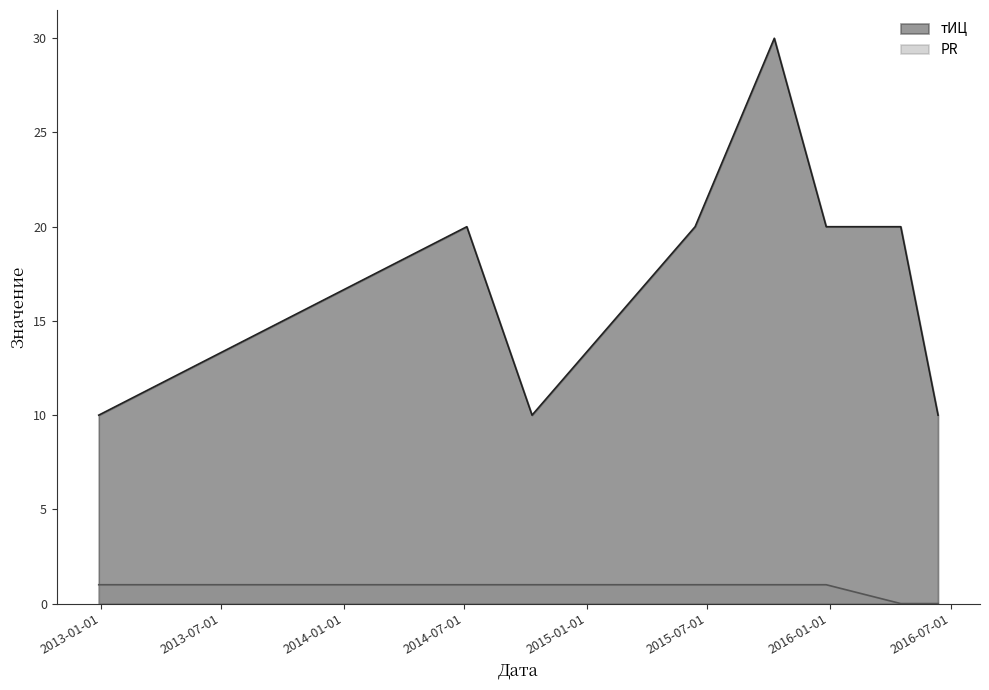

Does the chart have visible grid lines?

No